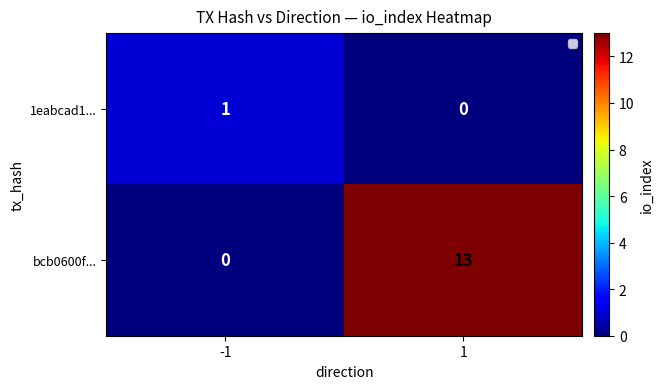

What is the difference between the maximum and minimum values in the bcb0600f... series?

13